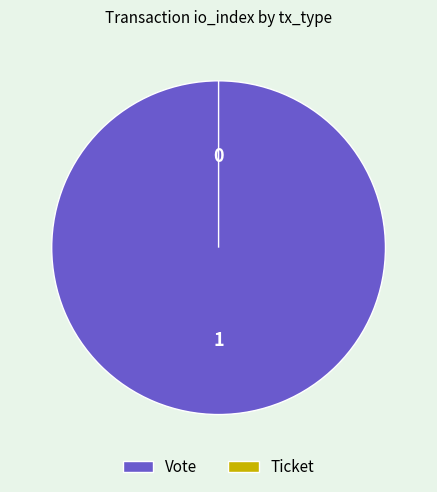

To the nearest percent, what is the combined percentage of Ticket and Vote?

100%